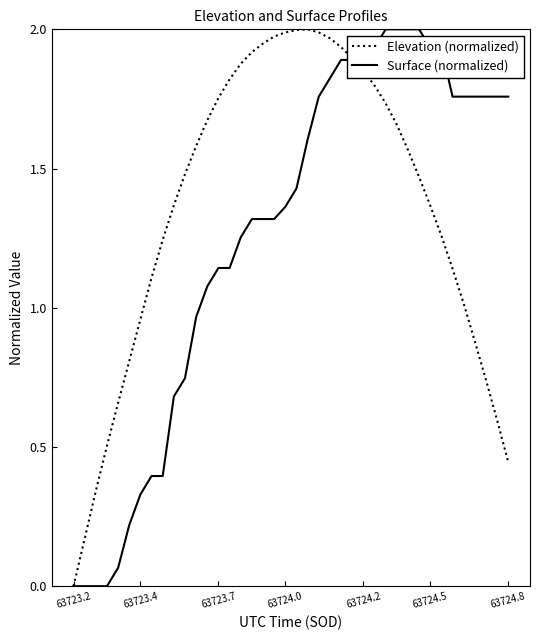

True or false: Elevation (normalized) has more than 0 interior local peaks.

True